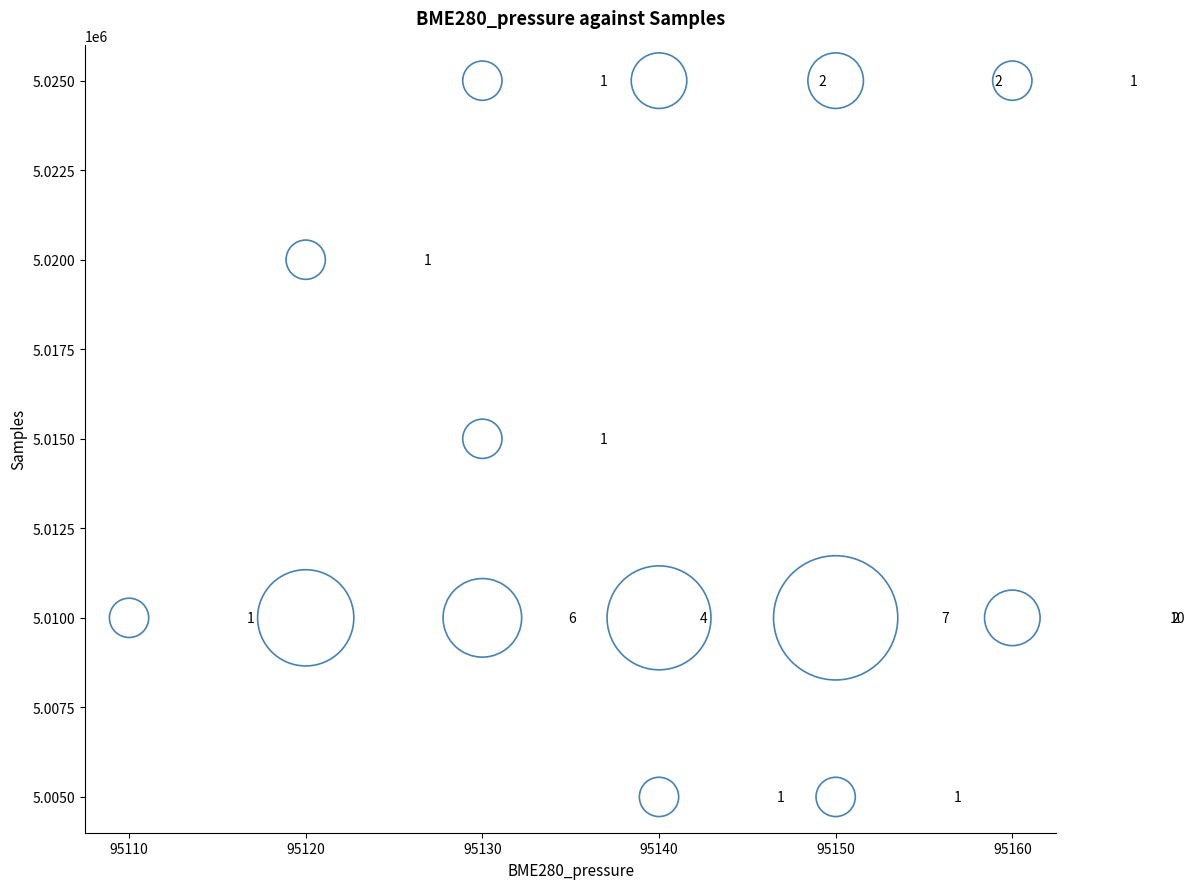

What Y value in the scatter plot is closest to 5015000?

5015000